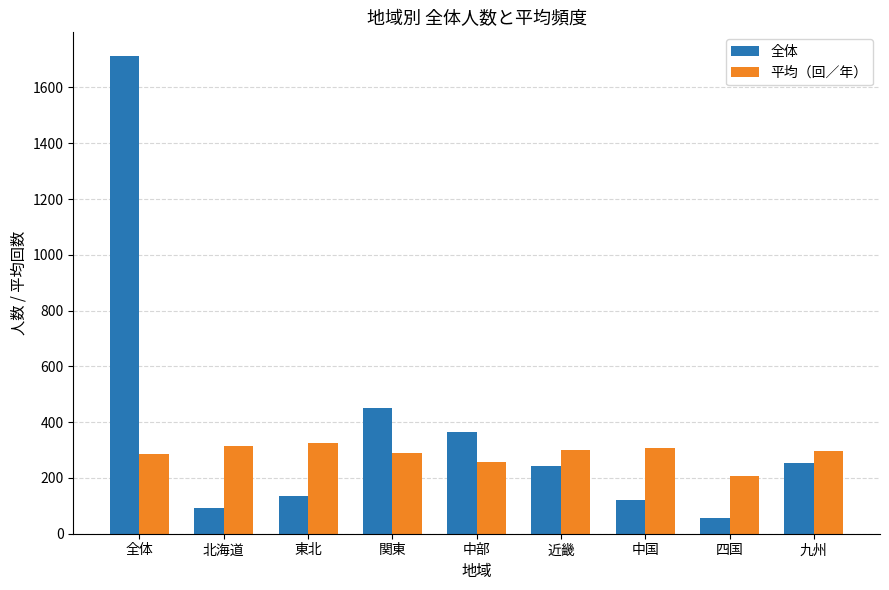

How many data points in 全体 are less than 243?

4